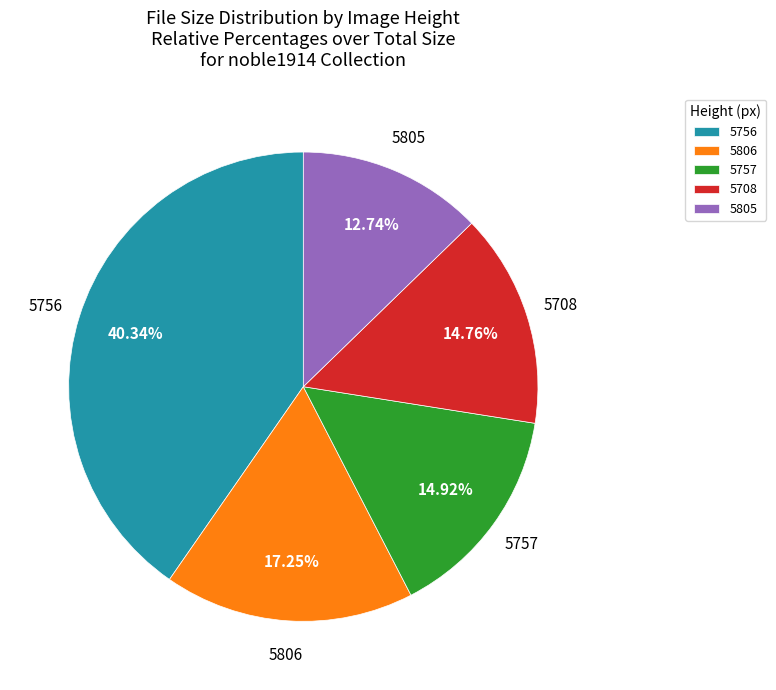

To the nearest percent, what is the average slice percentage?

20%